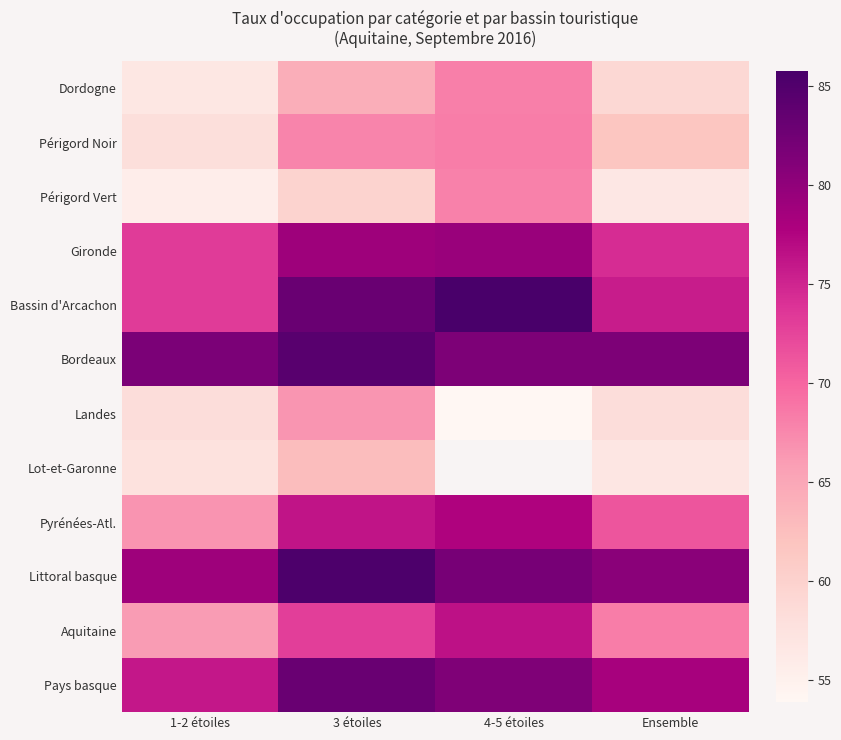

At which label is Pays basque closest to 79?

Ensemble